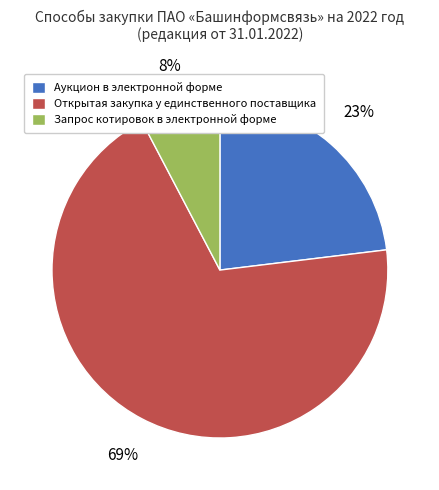

Does Запрос котировок в электронной форме account for over 50% of the chart?

No